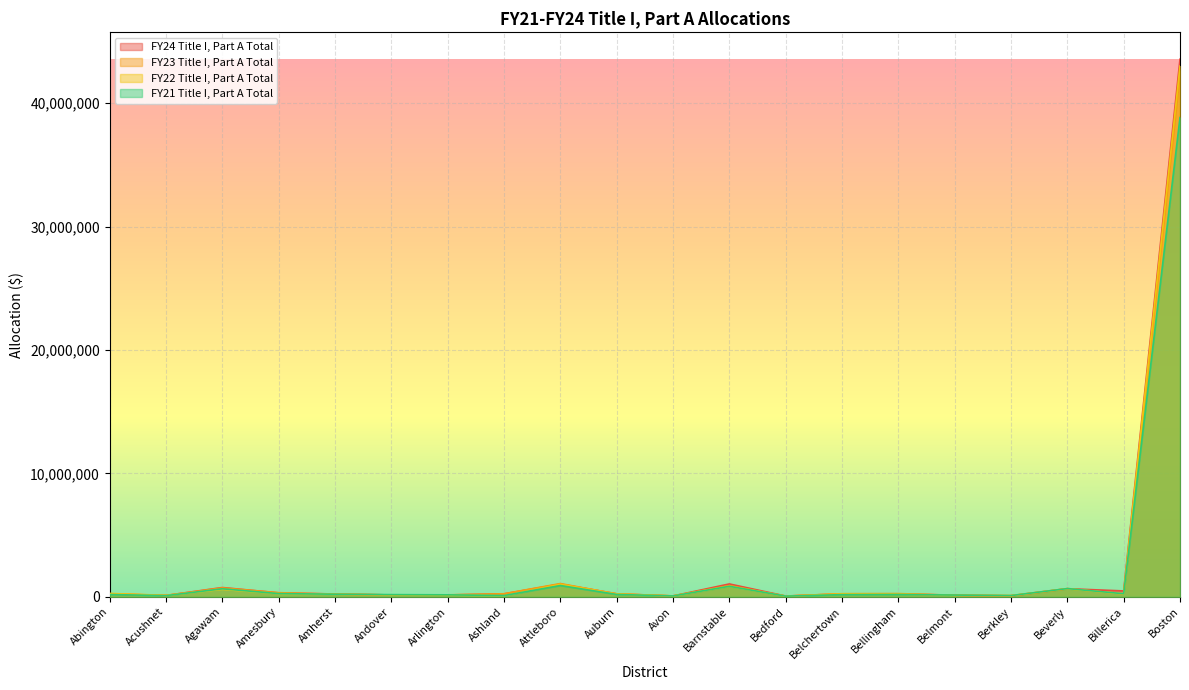

The FY24 Title I, Part A Total series shows 149366 at Andover. True or false?

True